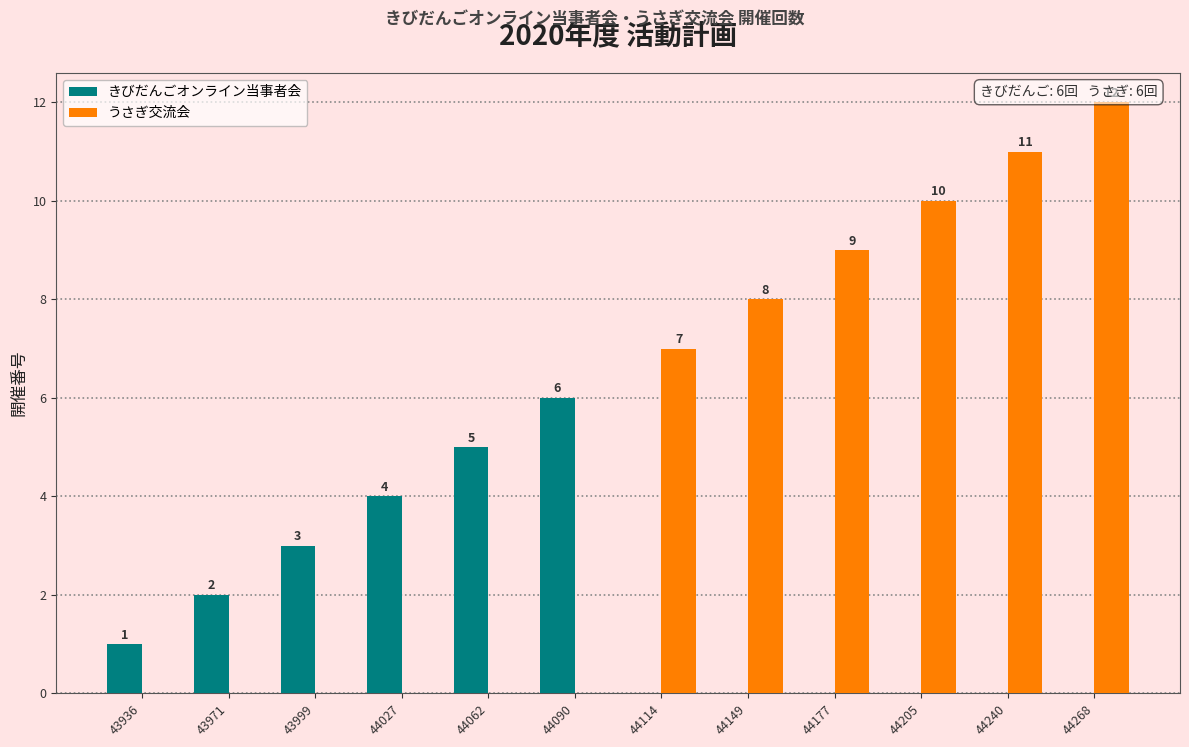

True or false: うさぎ交流会 has a value of 0 at 43936.

True